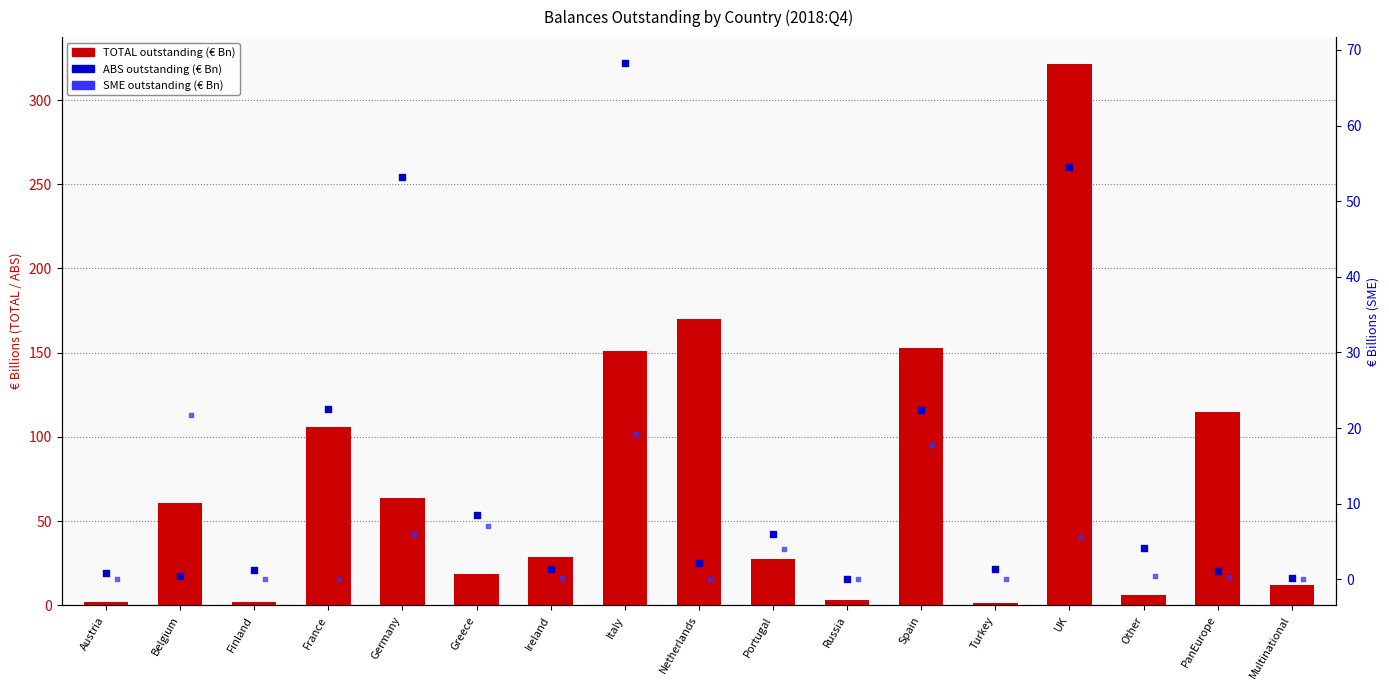

At which category is the sum across all series the highest?

UK